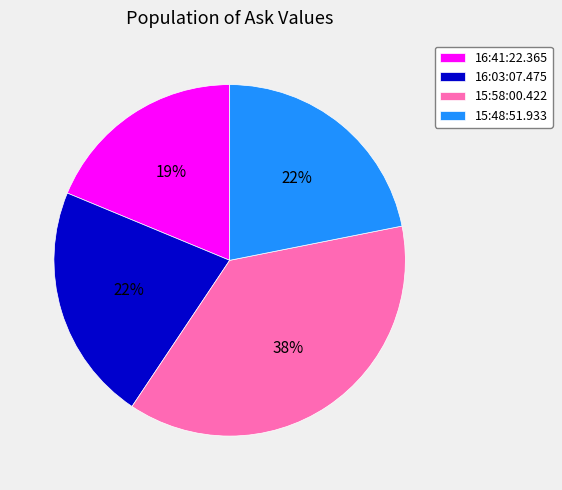

To the nearest percent, what is the difference between the largest and smallest slice percentages?

19%